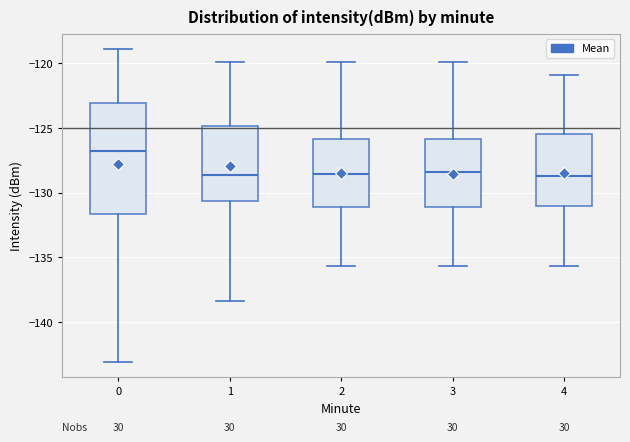

Which box's median line is the highest?

0